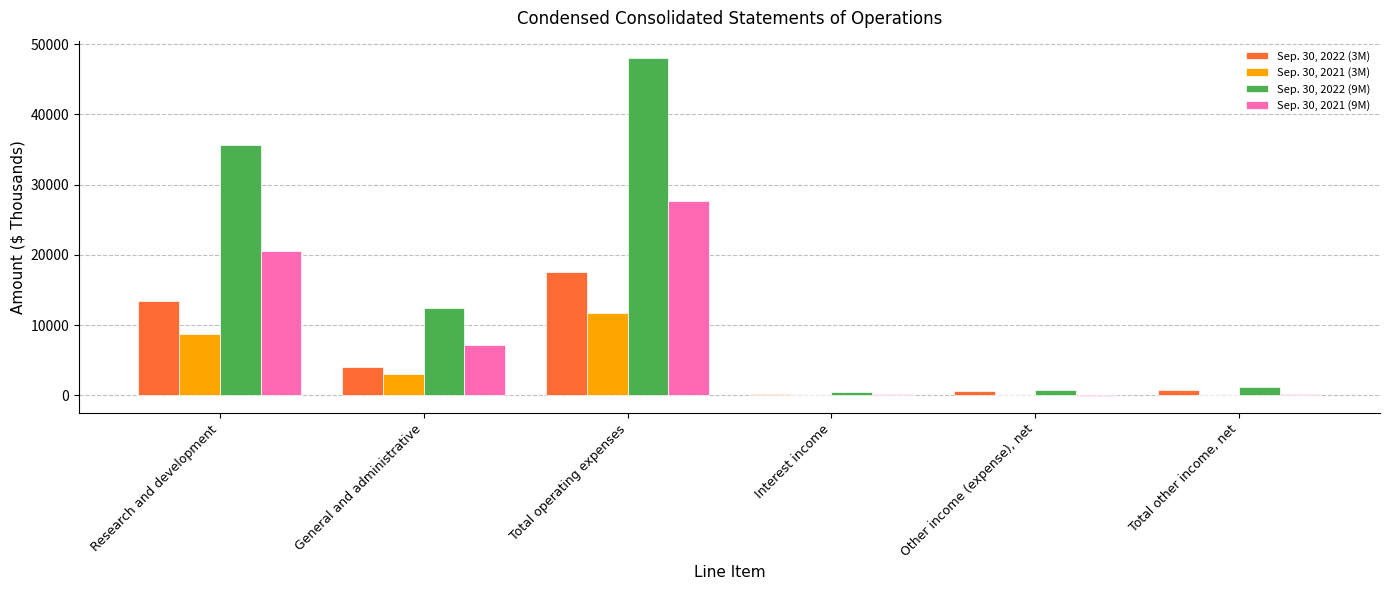

At which category is the sum across all series the highest?

Total operating expenses